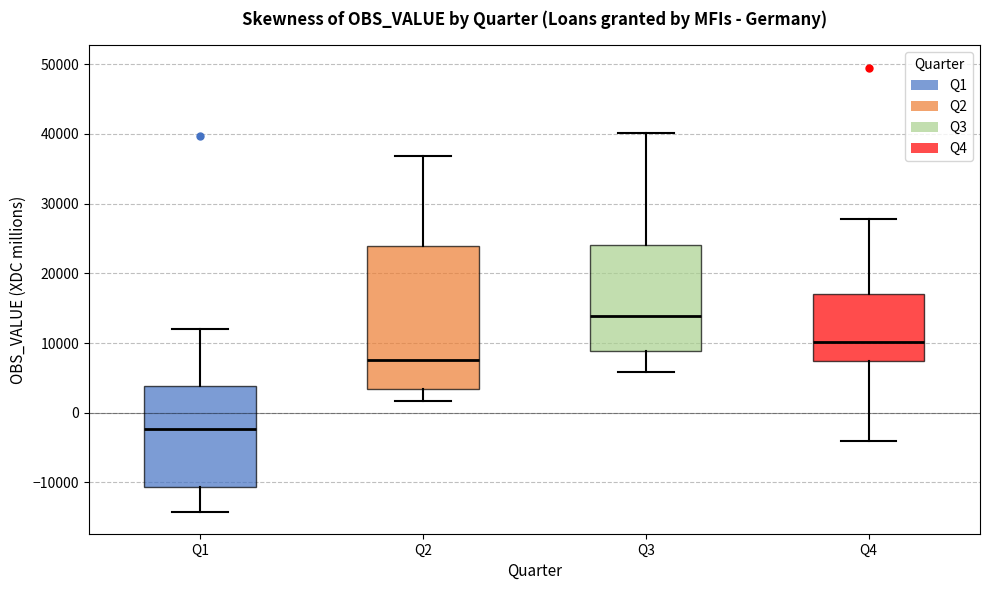

Which box is the tallest, from its lower edge to its upper edge?

Q2